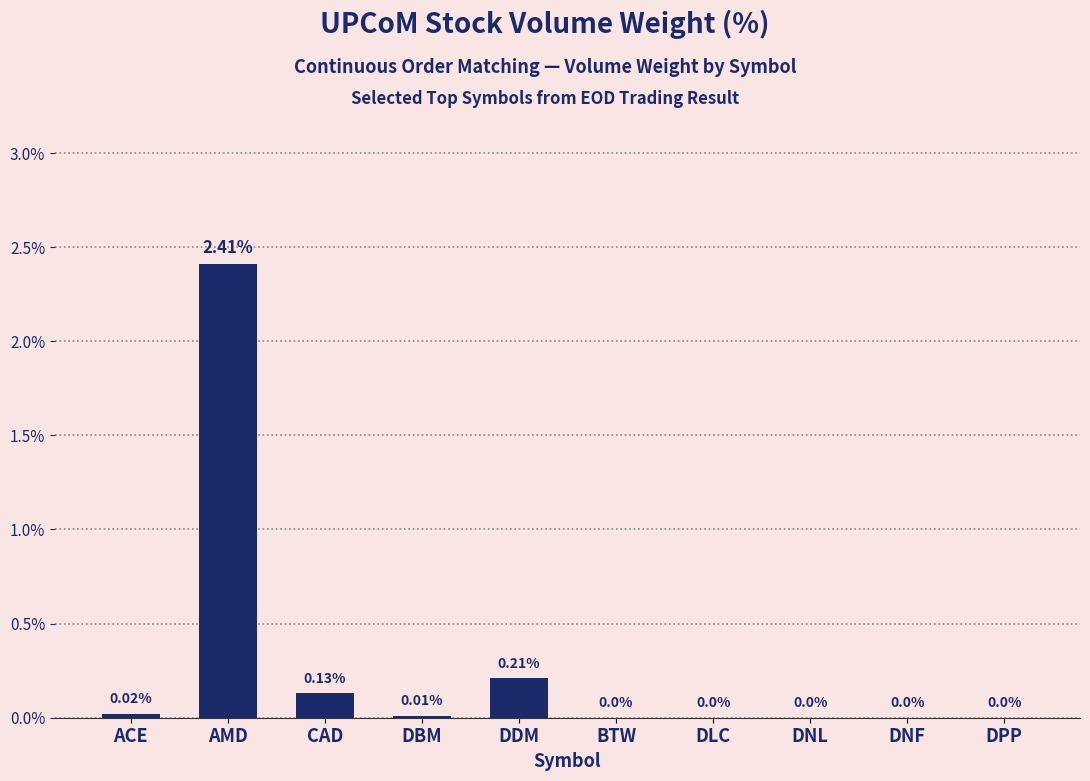

Which has a higher value, DNF or CAD?

CAD